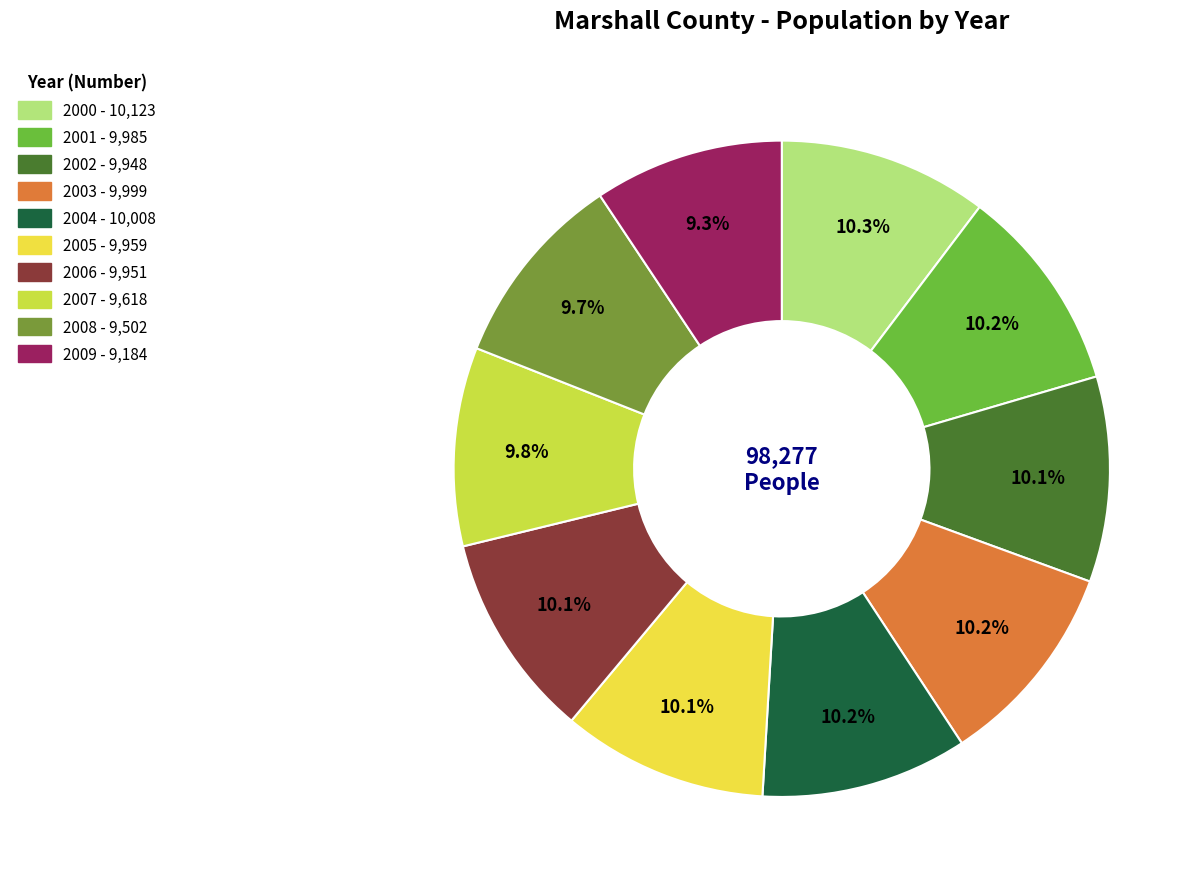

What percentage is the 2002 slice, to the nearest percent?

10%